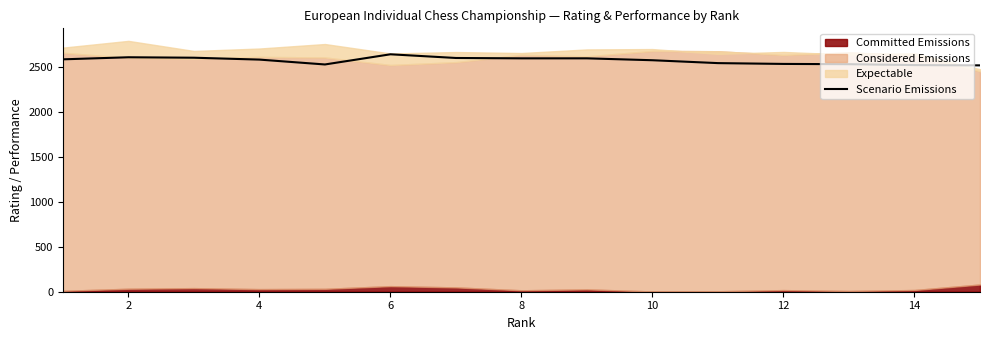

What is the sum of all values?

38501